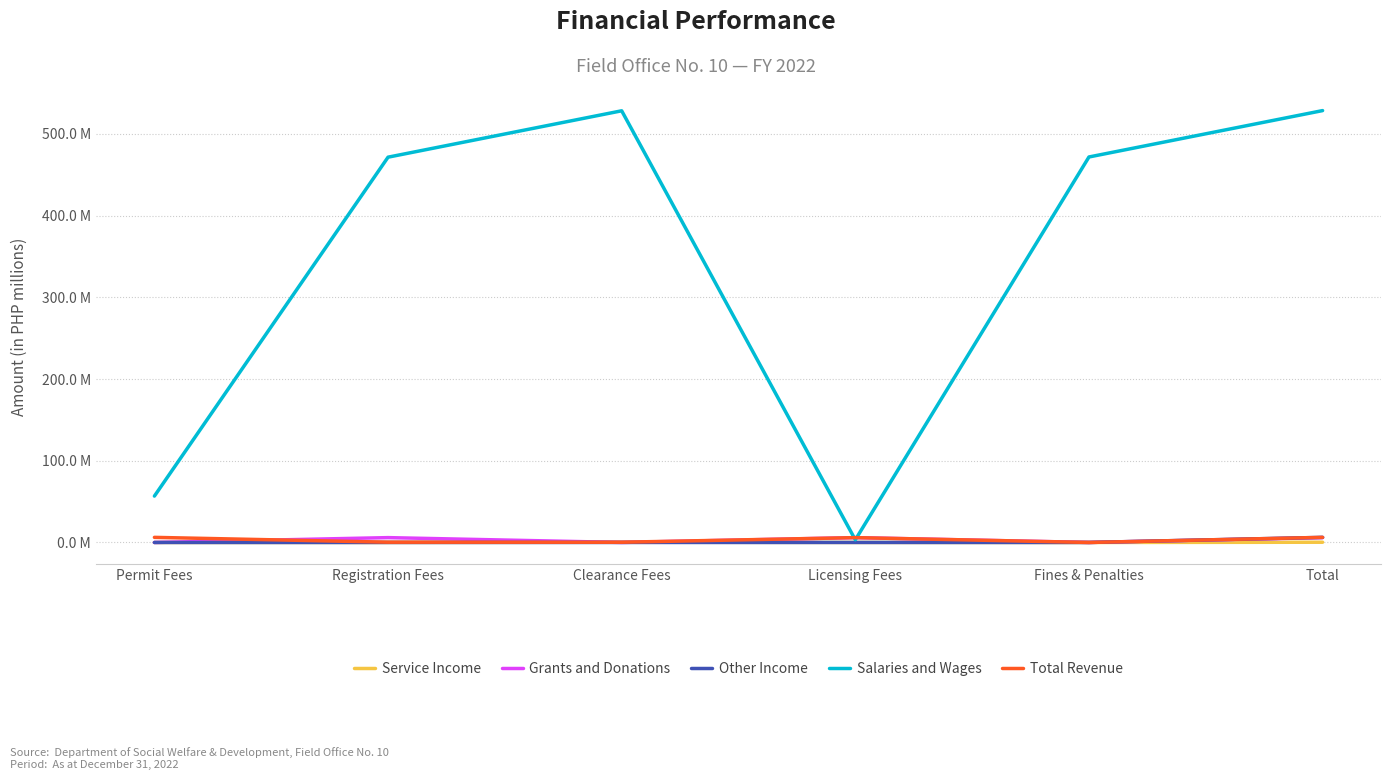

How many Grants and Donations values are between 0 and 5?

3